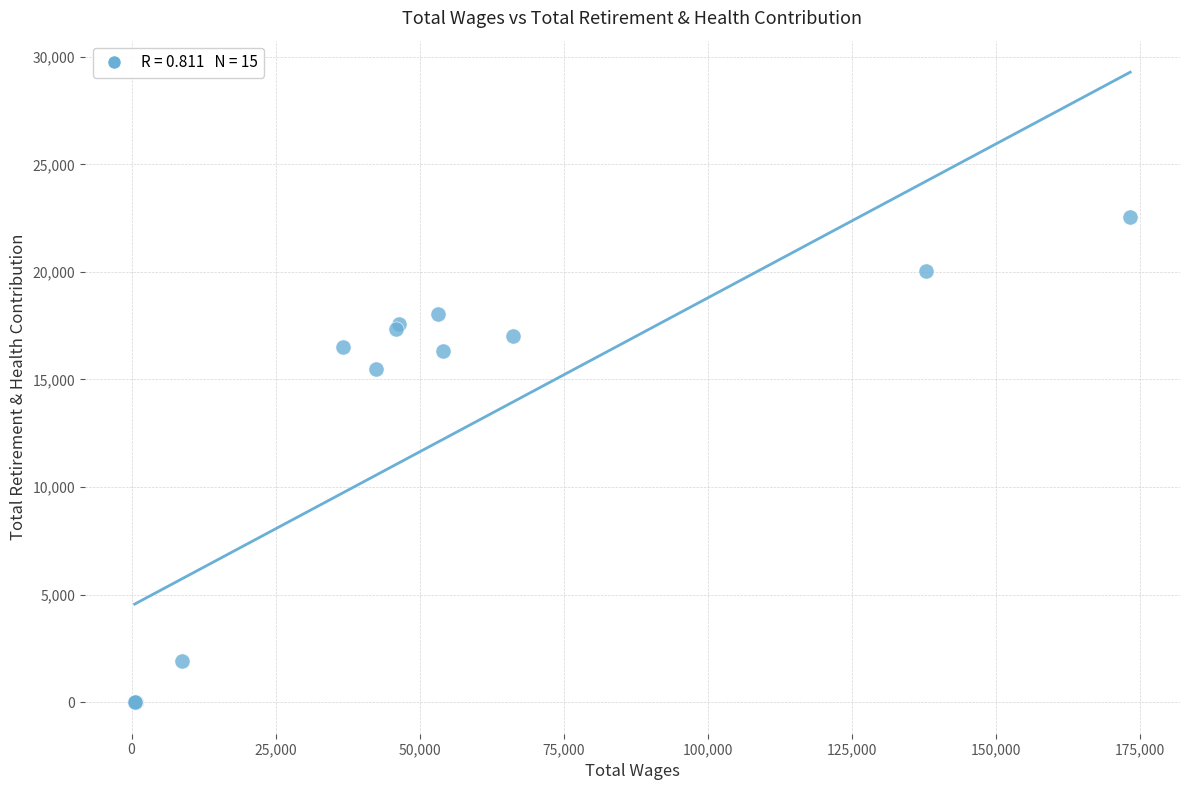

What Y value in the scatter plot is closest to 11272?

15498